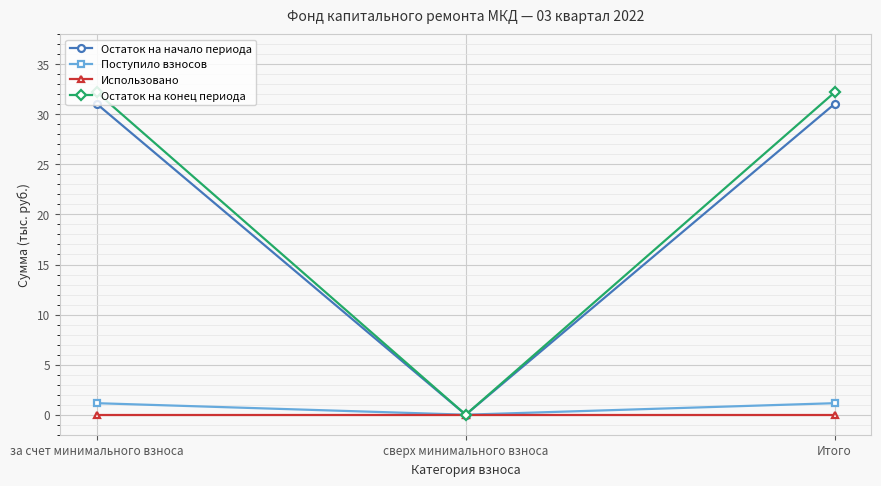

Which series has the largest range (max minus min)?

Остаток на конец периода